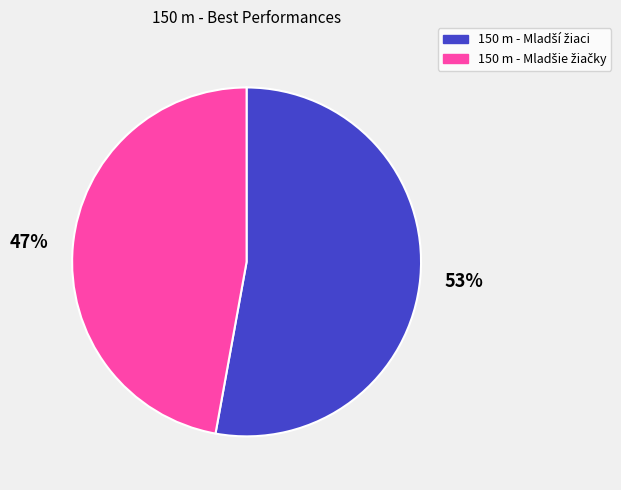

Is there a majority slice in this chart?

Yes